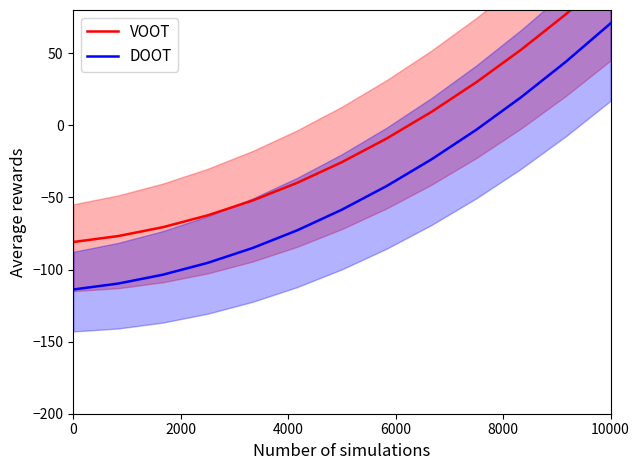

The value of DOOT at 0 is -38.9. True or false?

False